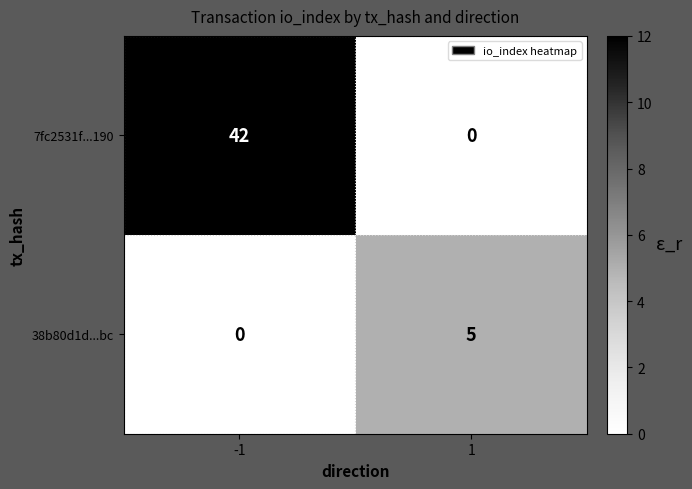

How many distinct data groups are displayed?

2